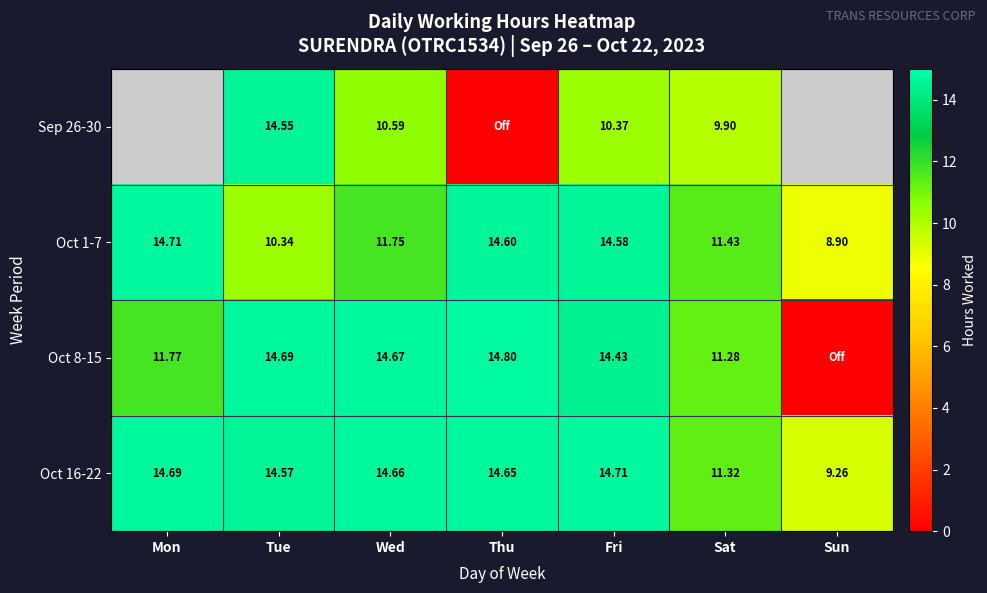

Count the number of data series in this chart.

4